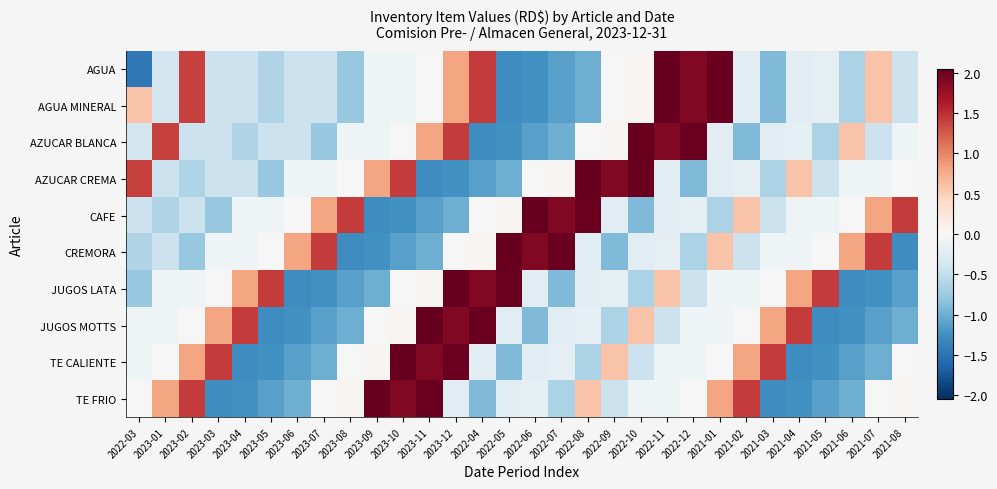

At which category is the sum across all series the highest?

2023-12